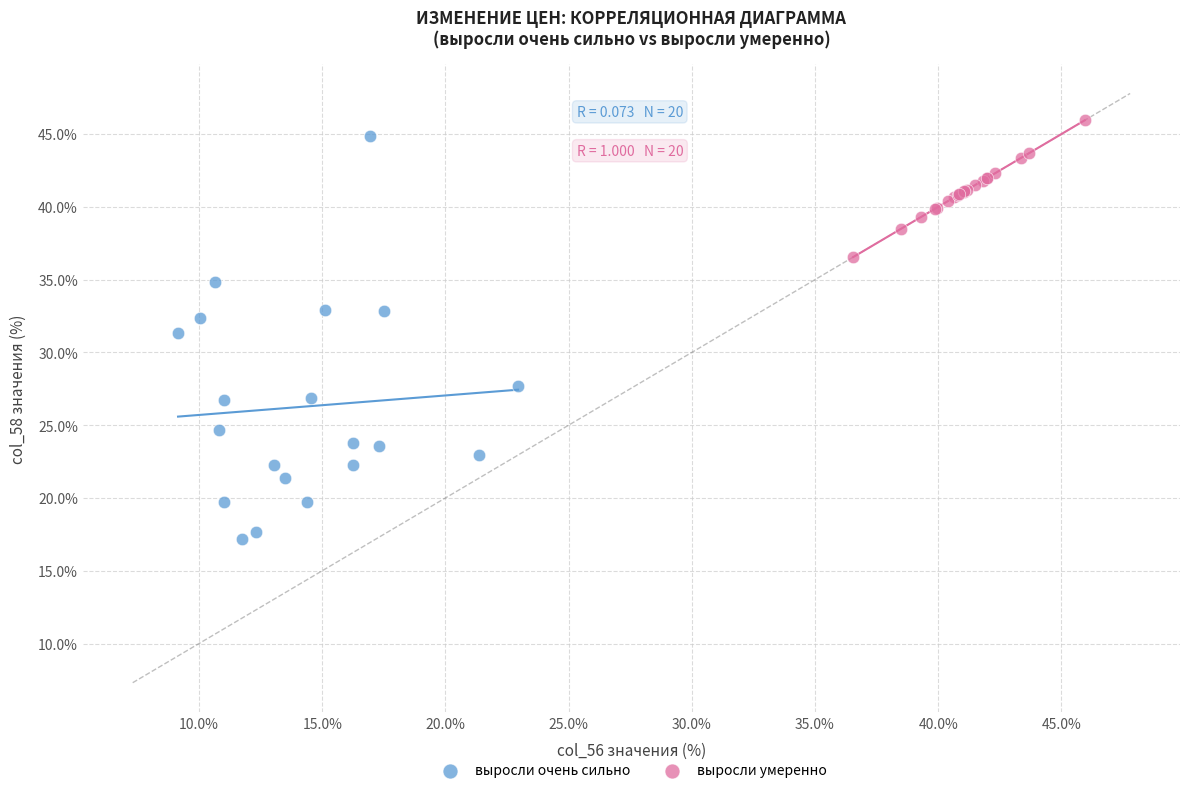

Which series has the widest spread of Y values?

выросли очень сильно